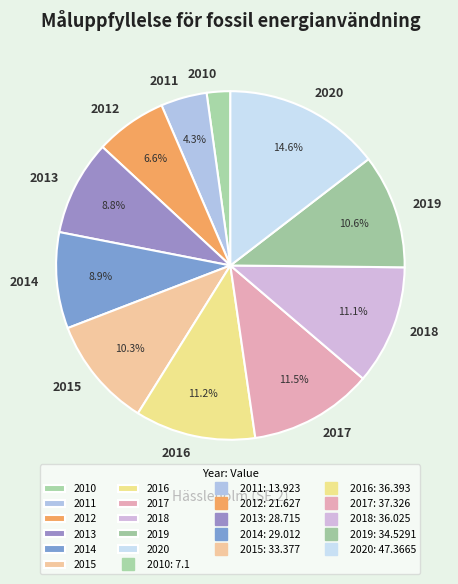

Does any single category account for the majority?

No